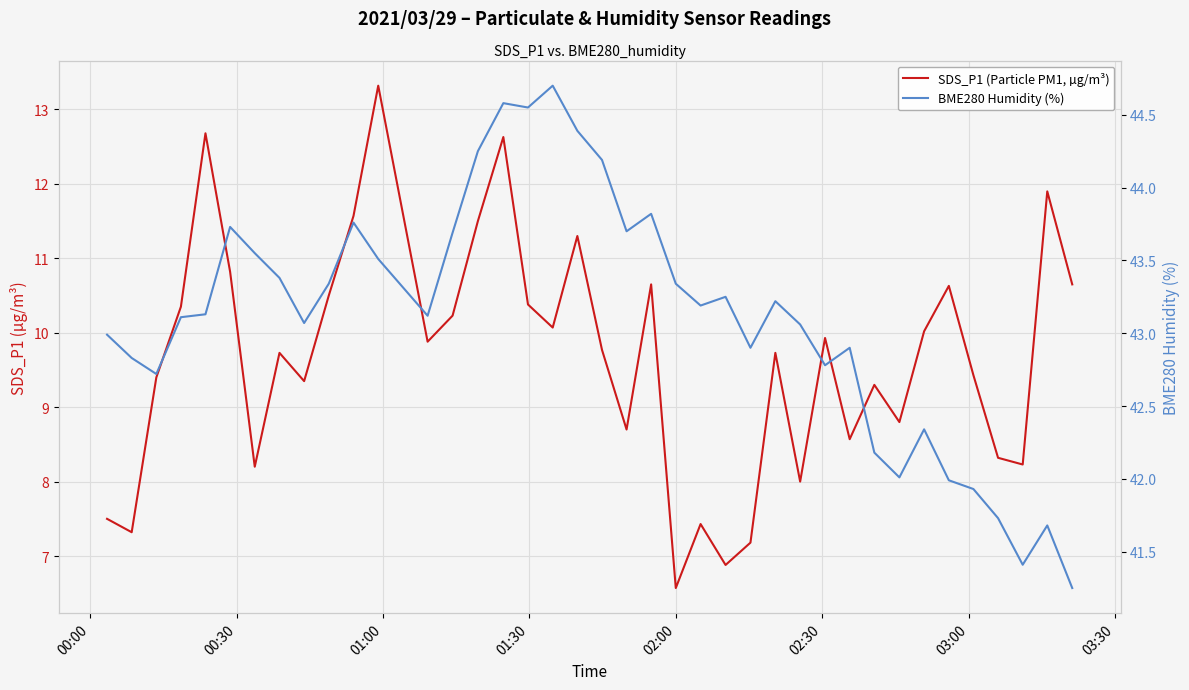

What is the maximum value shown in the chart?

44.7